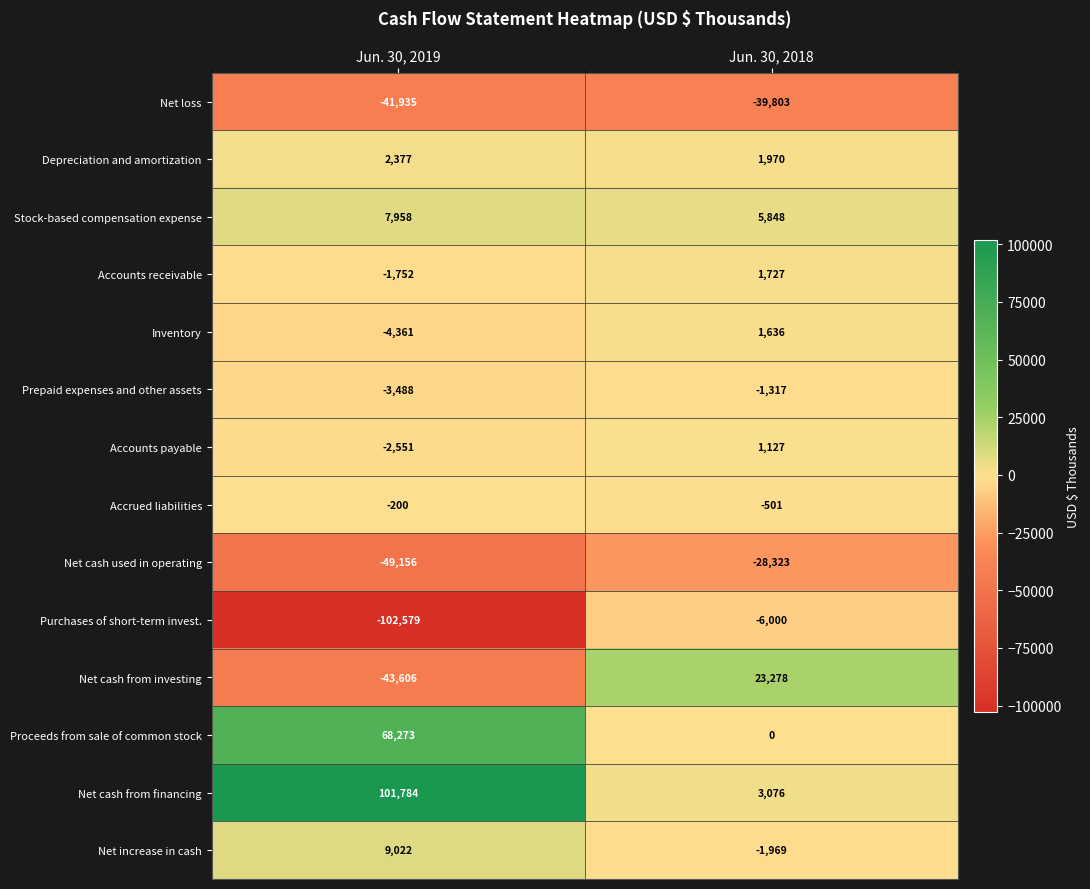

The Proceeds from sale of common stock series shows 0 at Jun. 30, 2018. True or false?

True